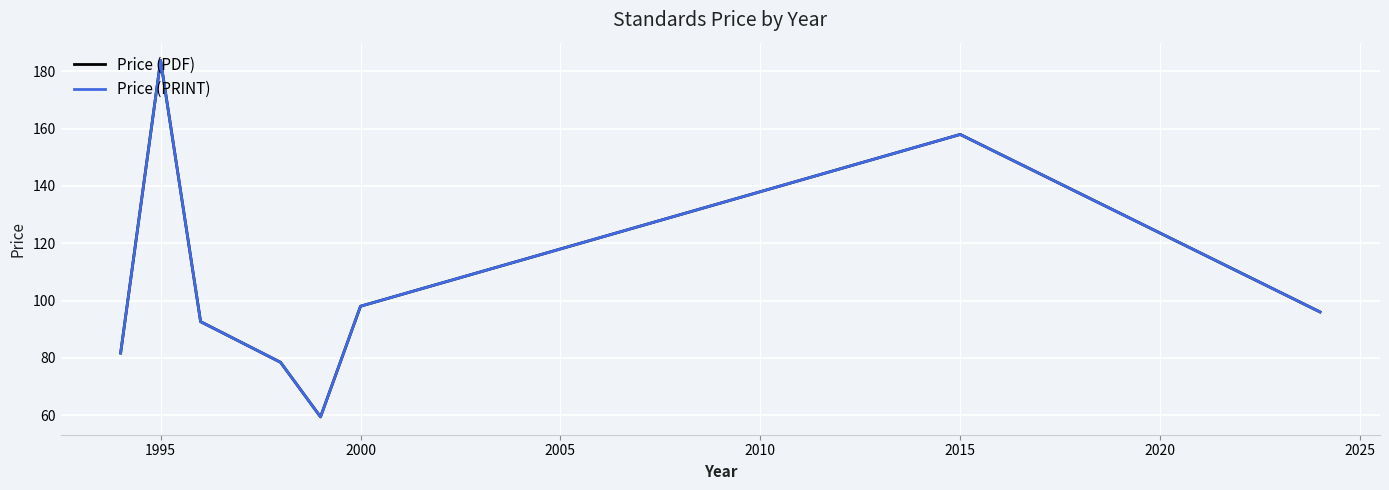

In Price (PDF), how many points are lower than both neighbors (excluding endpoints)?

1